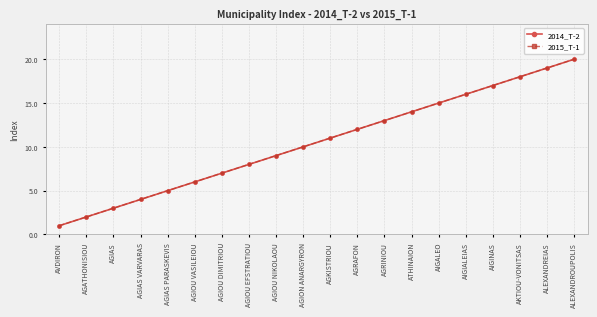

Does the chart have visible grid lines?

Yes